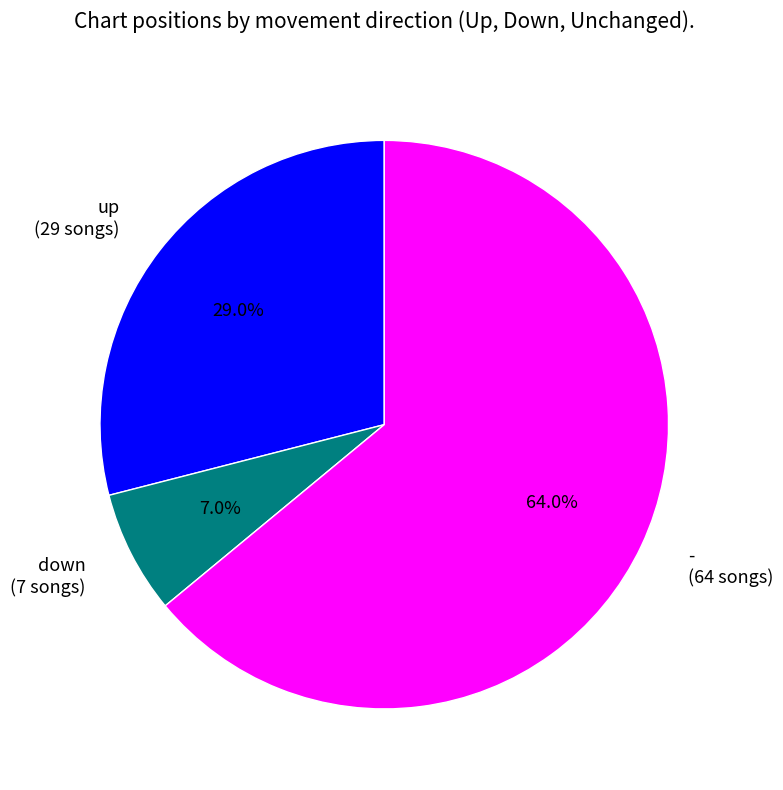

How many slices are in this pie chart?

3